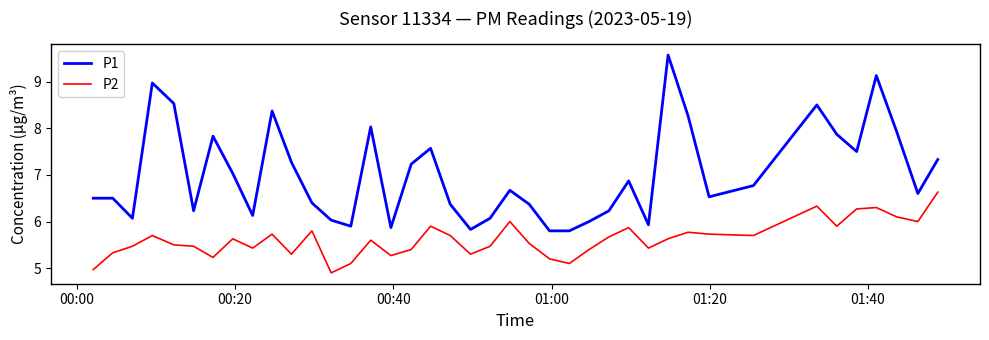

What is the difference between the maximum and minimum values in the P2 series?

1.7